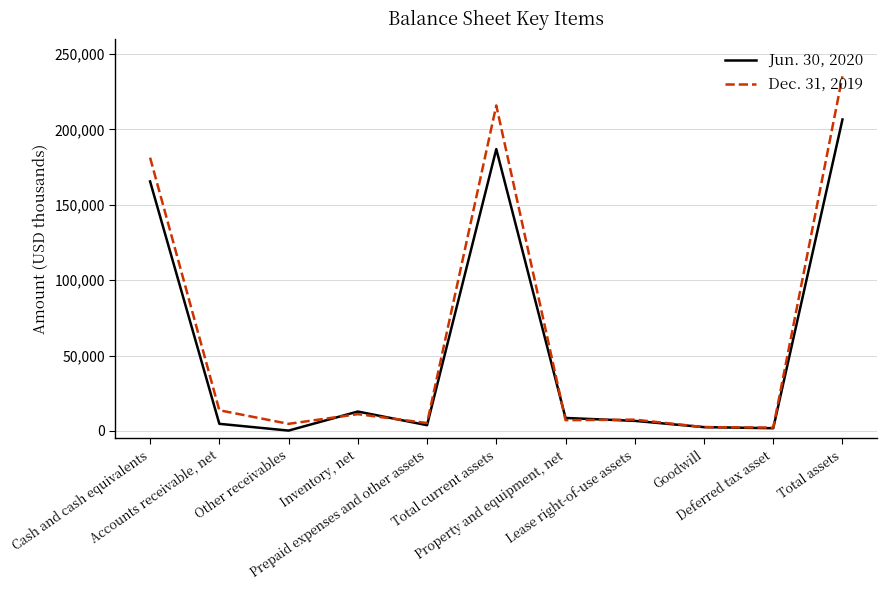

Rank the categories by Dec. 31, 2019 value from highest to lowest.

Total assets, Total current assets, Cash and cash equivalents, Accounts receivable, net, Inventory, net, Lease right-of-use assets, Property and equipment, net, Prepaid expenses and other assets, Other receivables, Goodwill, Deferred tax asset